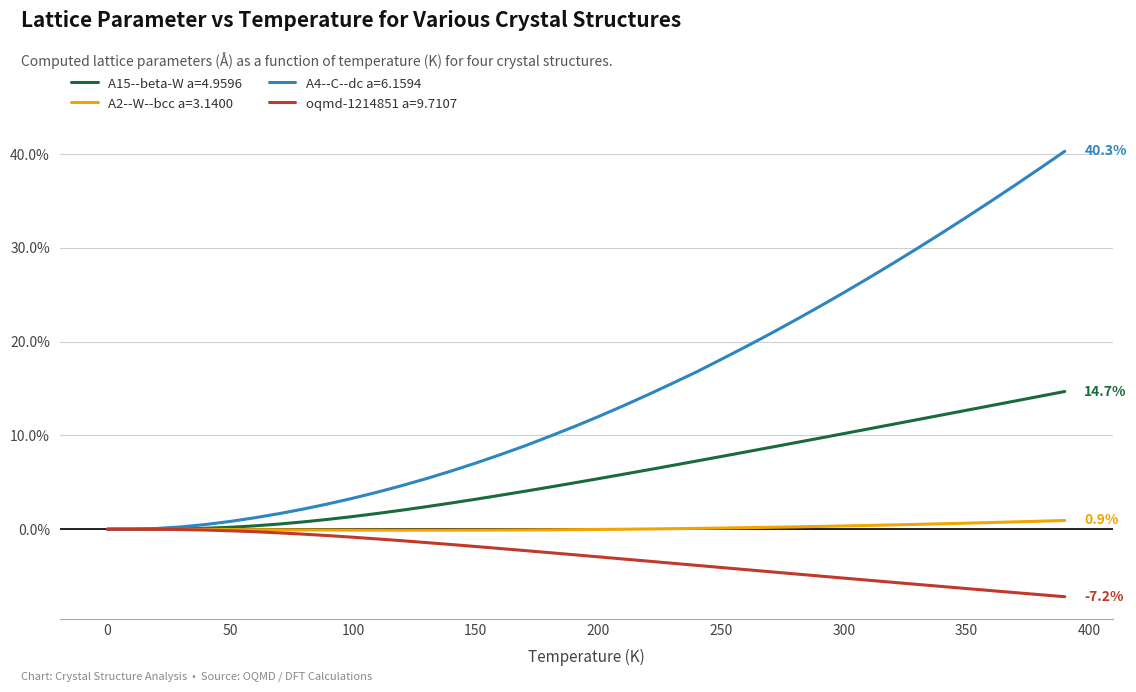

Which series has the widest spread of values?

A4--C--dc a=6.1594